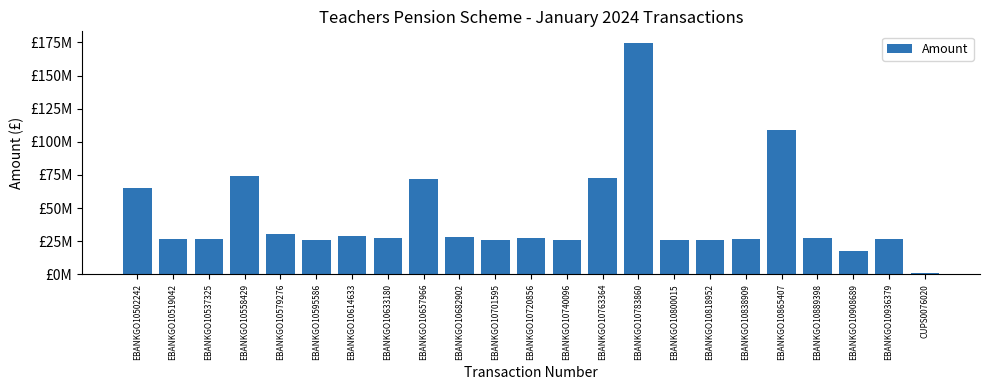

What is the sum of the values at EBANKGO10936379 and EBANKGO10701595?

52945235.3